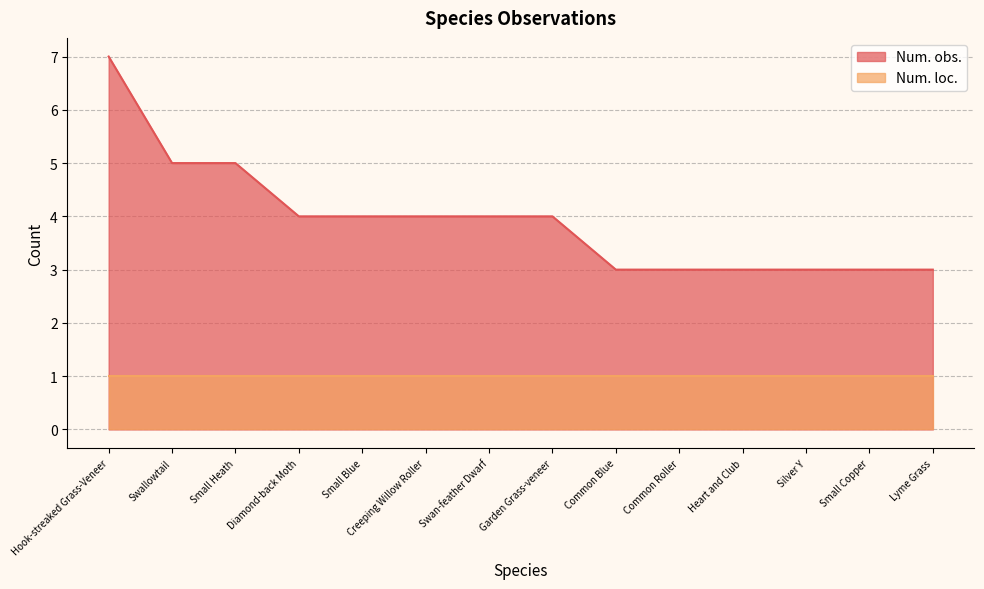

Count the number of data series in this chart.

2